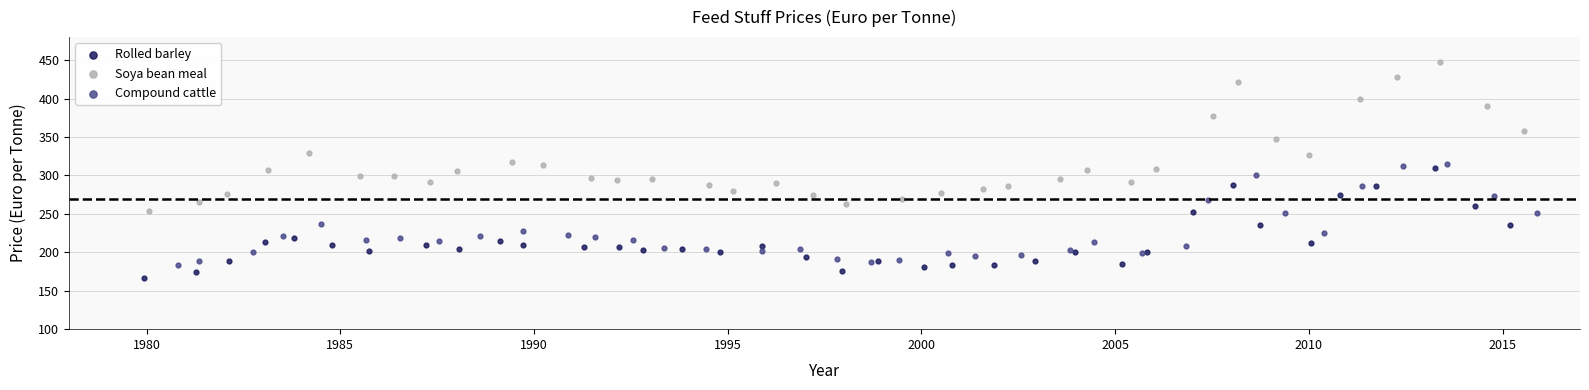

Which series has the widest spread of Y values?

Soya bean meal